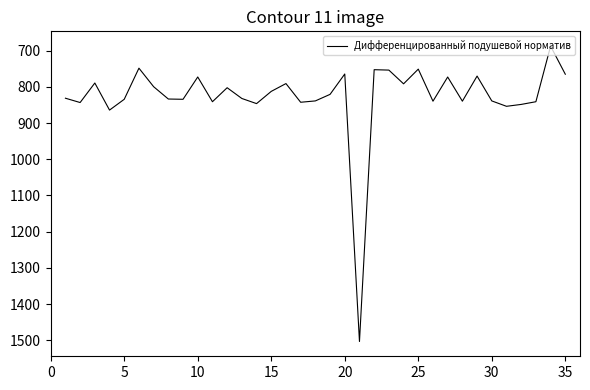

What is the sum of all values?

28948.4